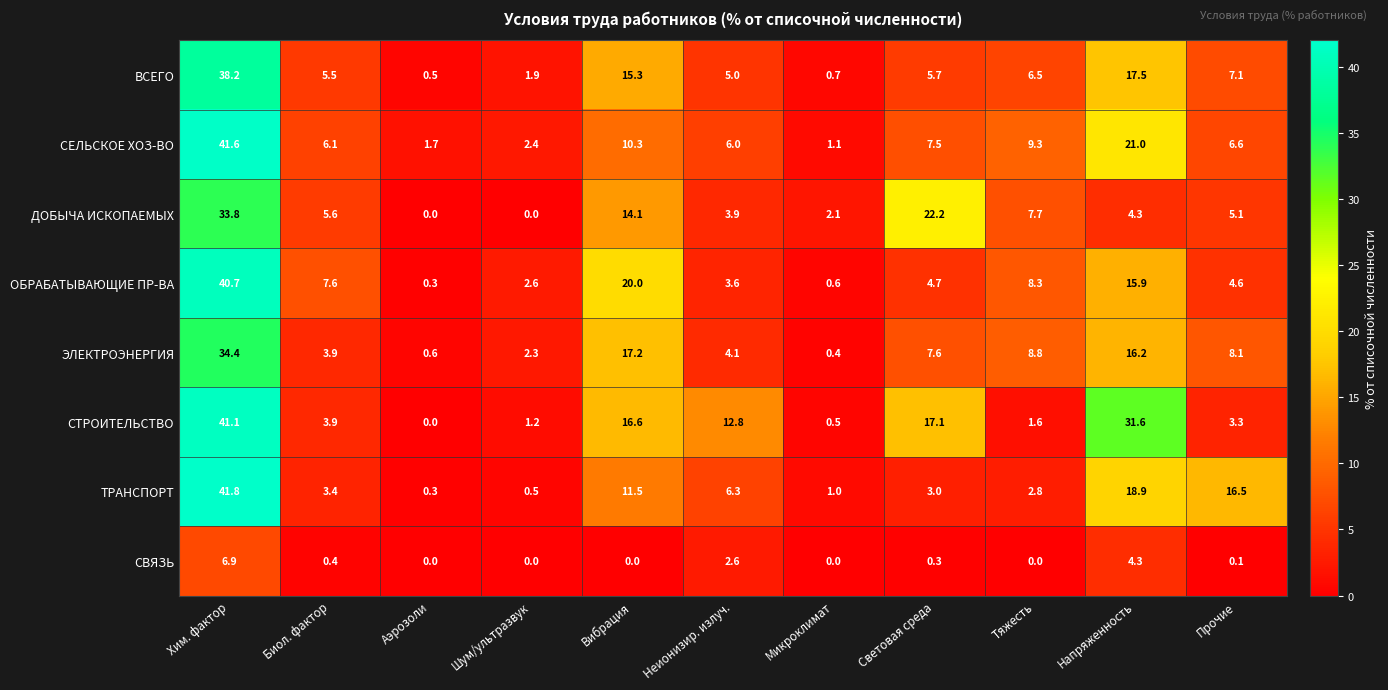

What is the average value of the СВЯЗЬ series?

1.3